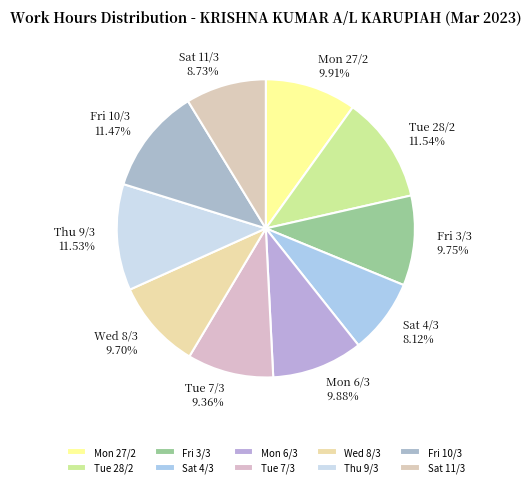

What is the smallest slice in the pie chart?

Sat 4/3